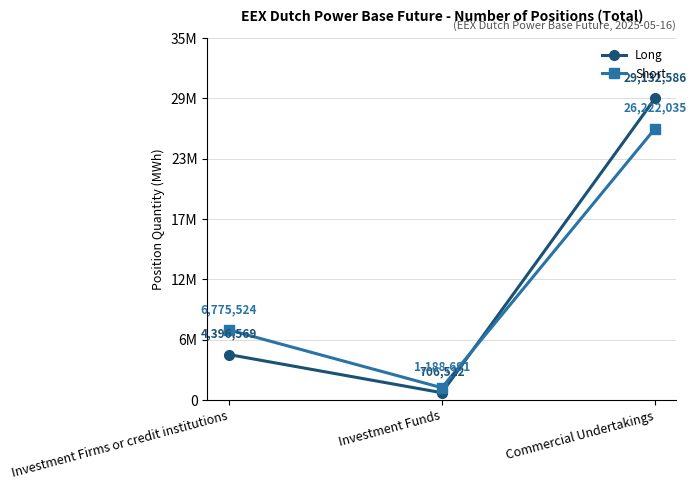

Which series has the largest range (max minus min)?

Long